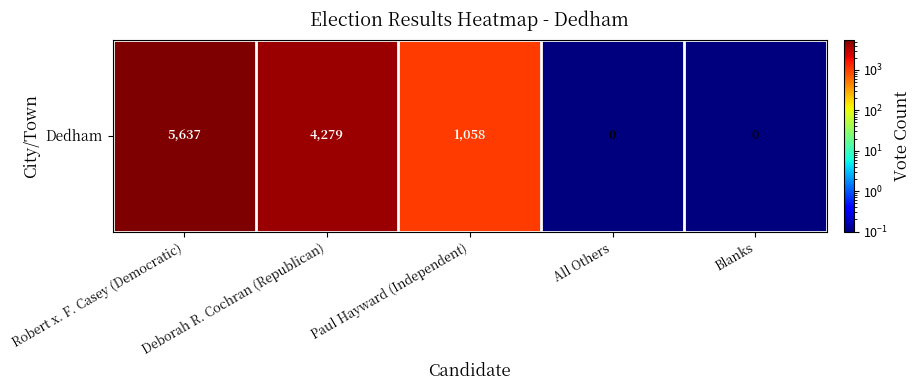

Is it true that the value at Deborah R. Cochran (Republican) is 4279.0?

True